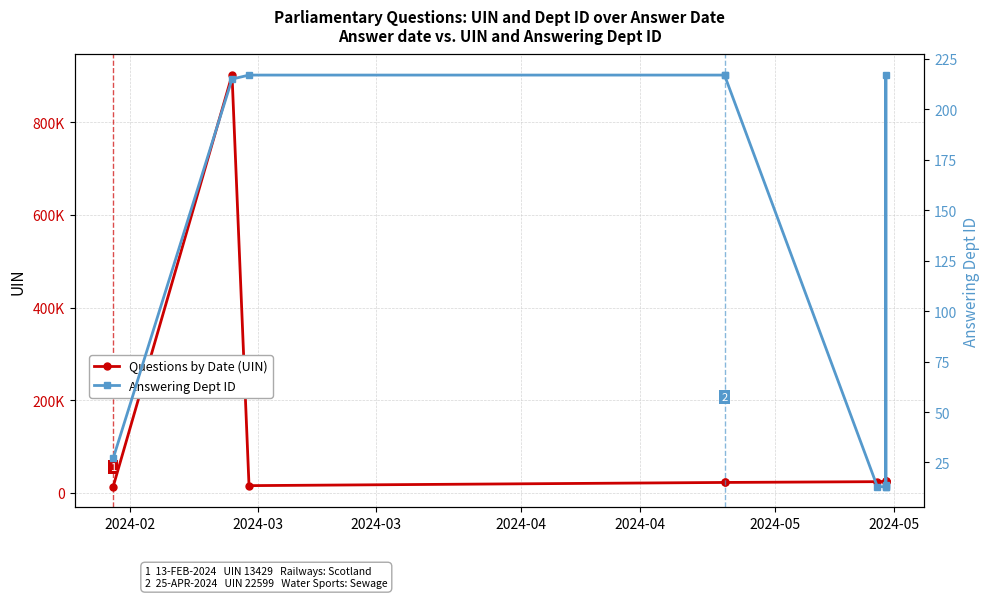

True or false: Answering Dept ID has a value of 382 at 2024-03.

False